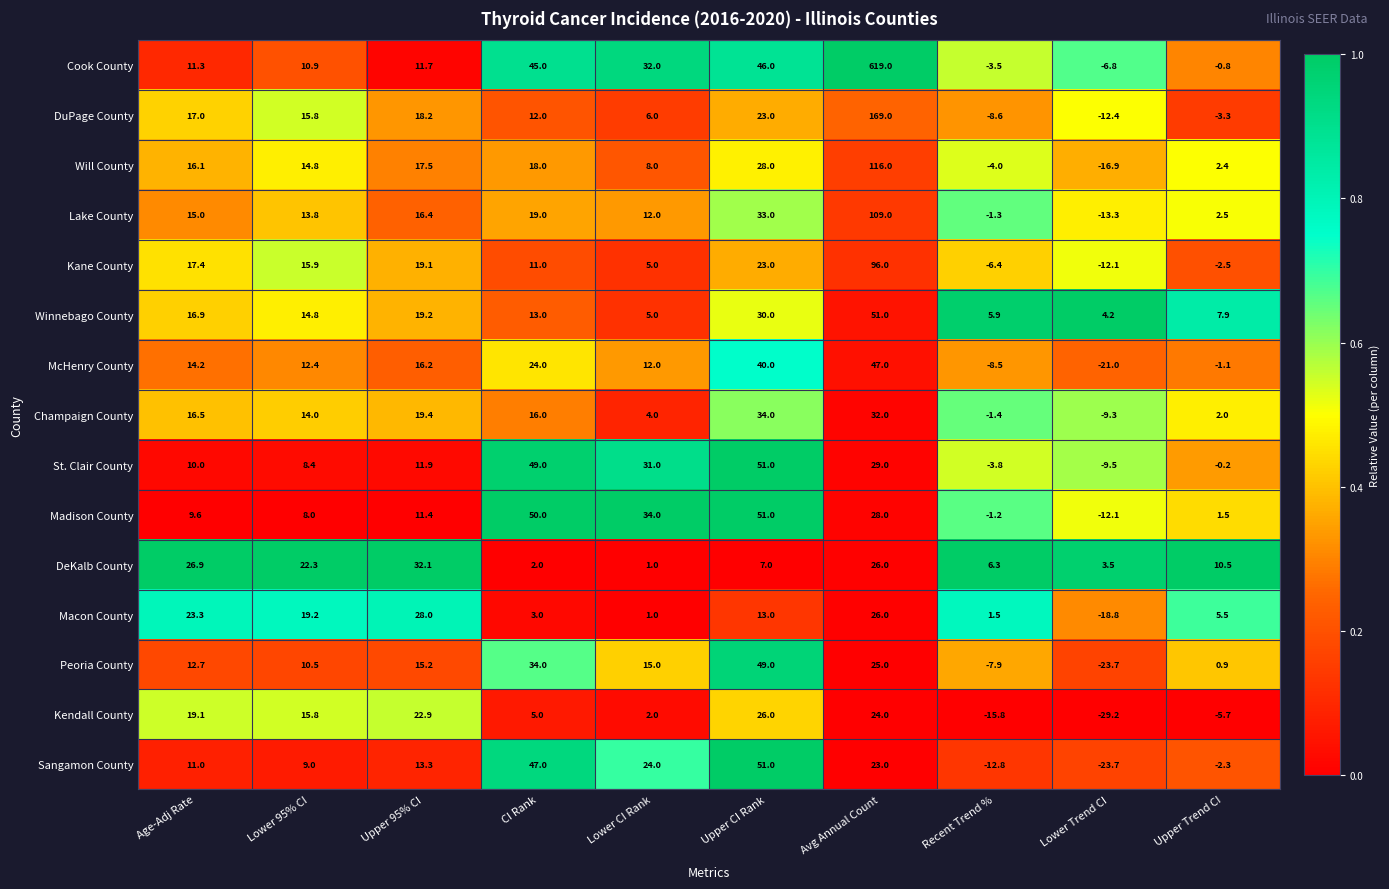

Where is Kane County nearest to the value 41?

Upper CI Rank